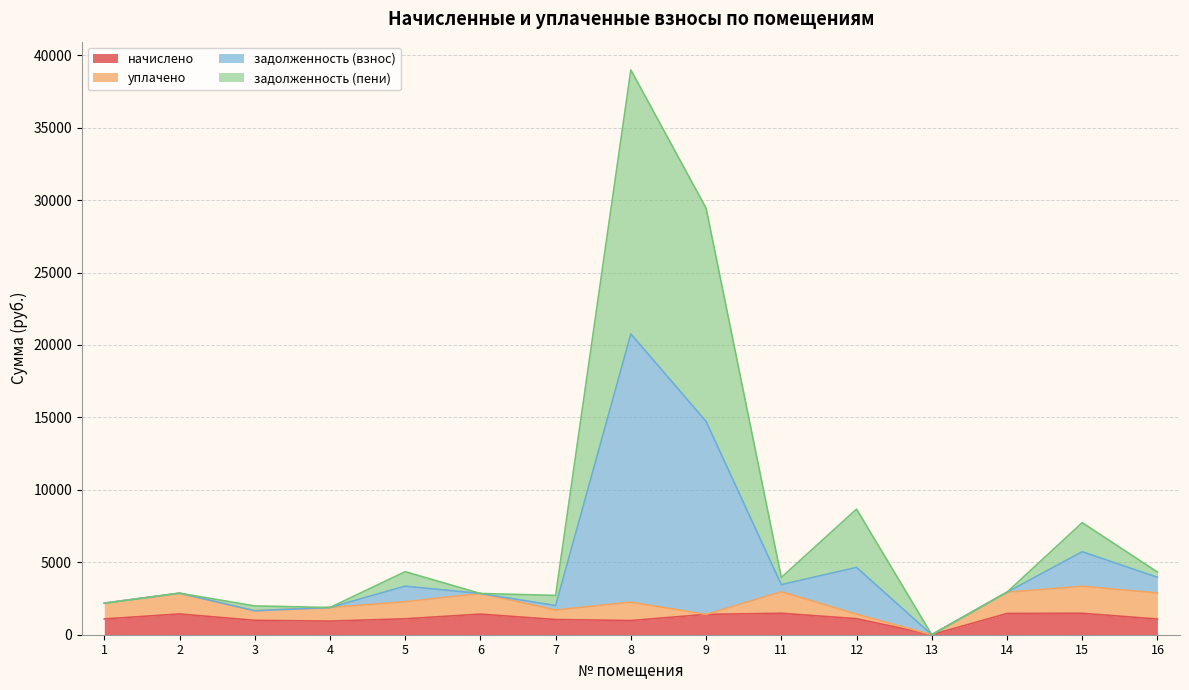

What are all the series names shown in the legend?

начислено, уплачено, задолженность (взнос), задолженность (пени)